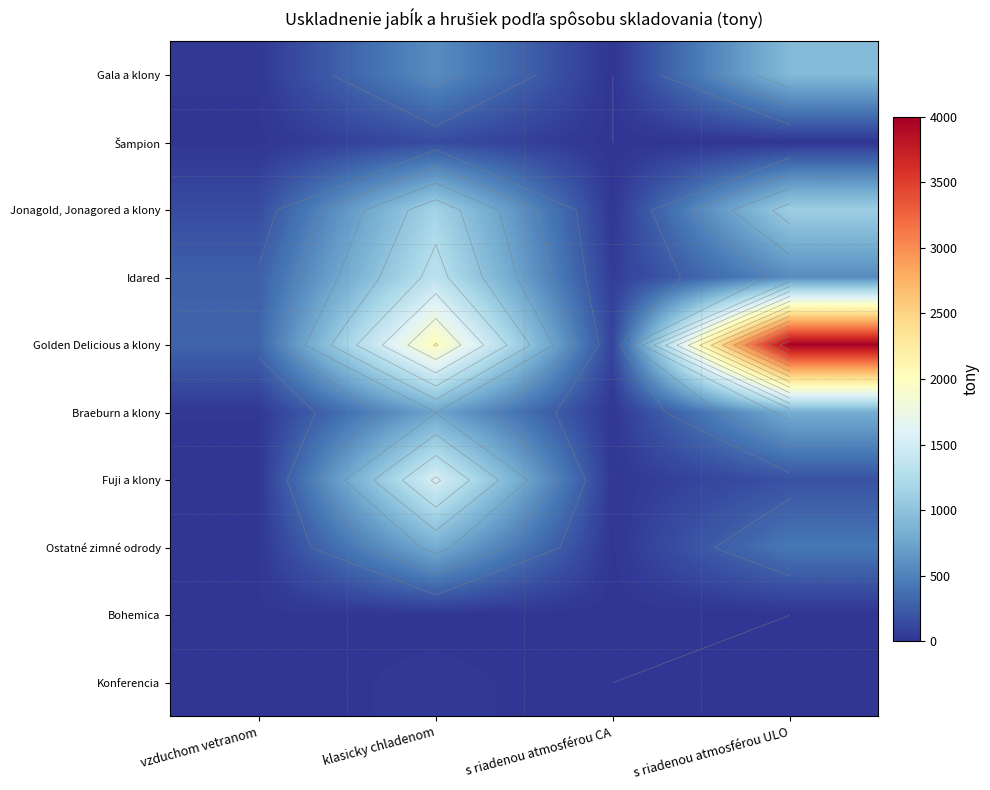

Is it true that Gala a klony equals 765.7 at klasicky chladenom?

False